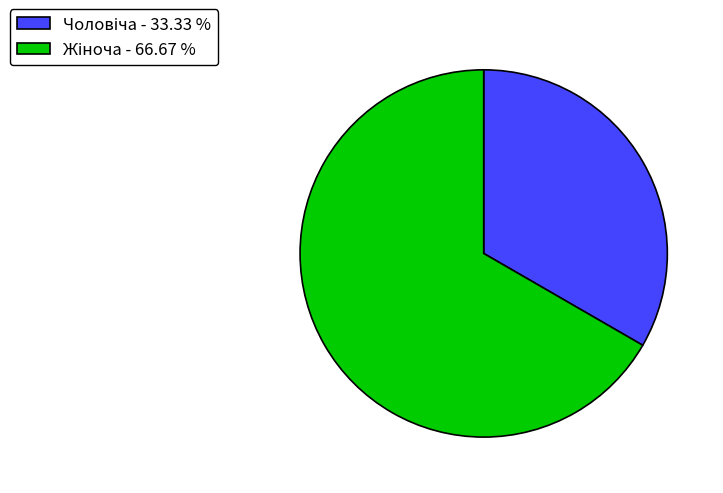

Is there a majority slice in this chart?

Yes